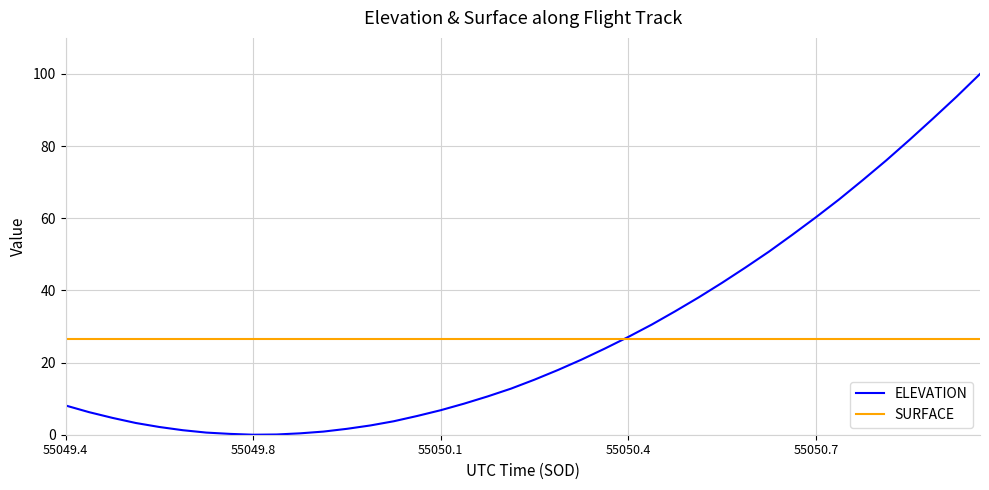

List the series in order of their peak value, highest first.

ELEVATION, SURFACE